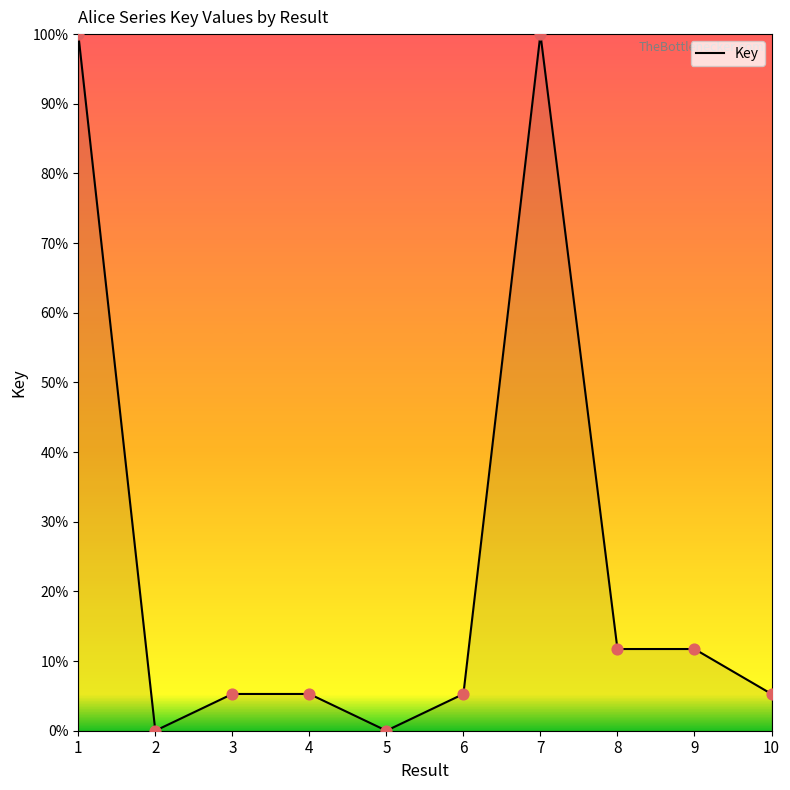

What is the ratio of the value at 8 to the value at 7?

0.1